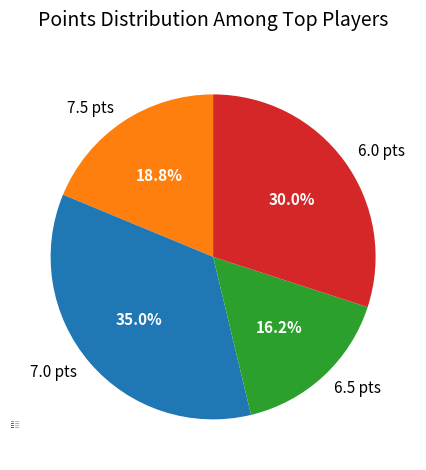

Rank the categories by value from highest to lowest.

7.0 pts, 6.0 pts, 7.5 pts, 6.5 pts